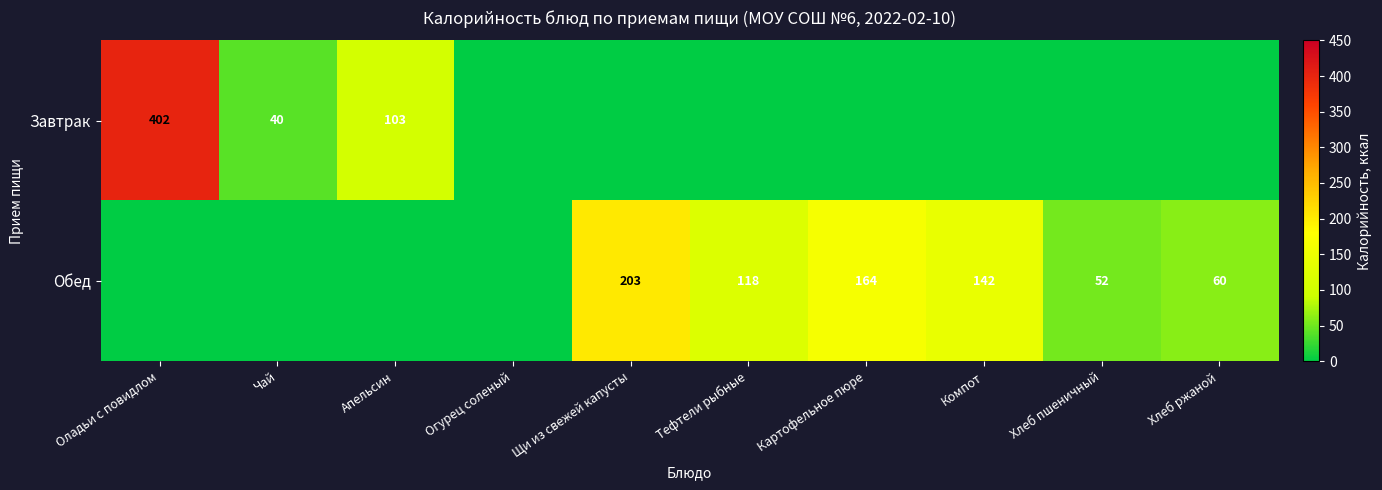

The value of Обед at Тефтели рыбные is 118. True or false?

True